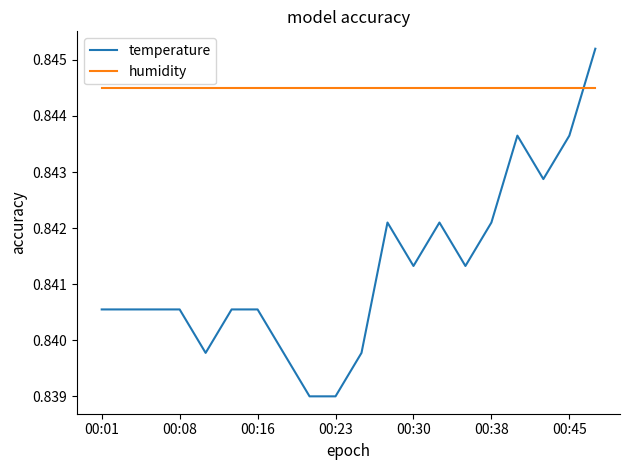

Which series has the largest total across all categories?

humidity